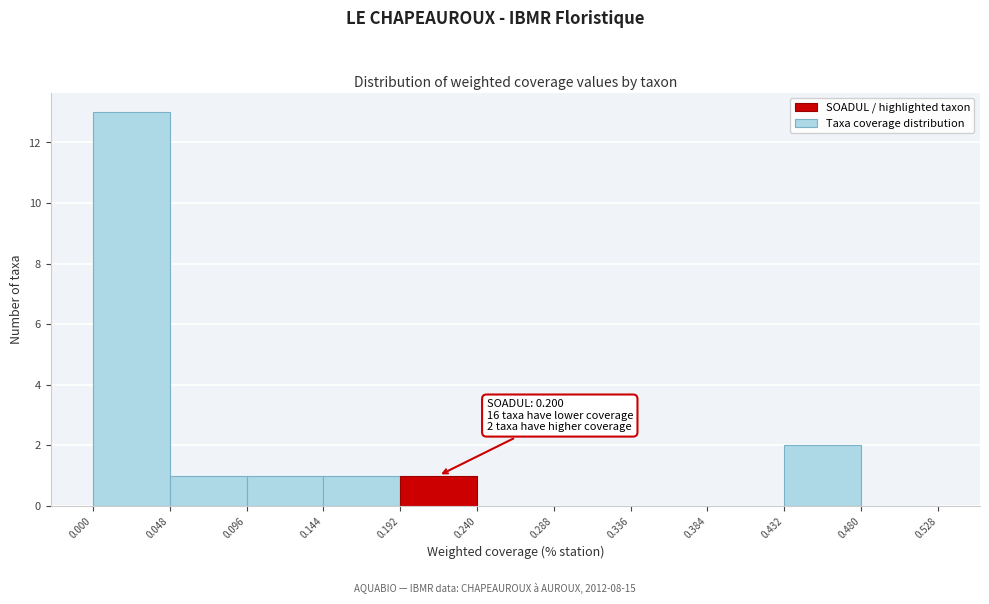

Which range on the x-axis has the tallest bar?

0.000 to 0.048